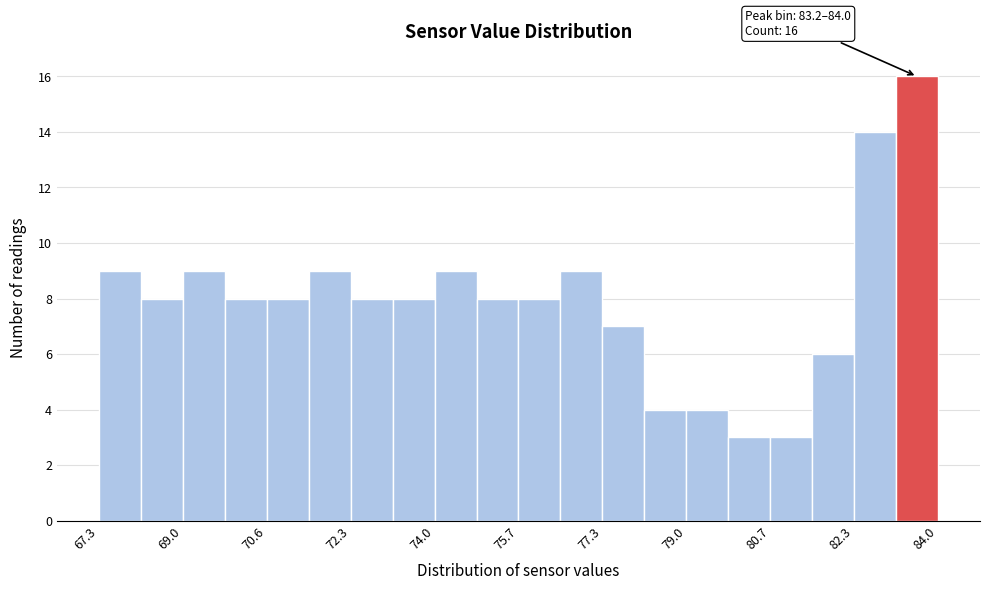

Over which range of the x-axis is the bar tallest?

83.2 to 84.0